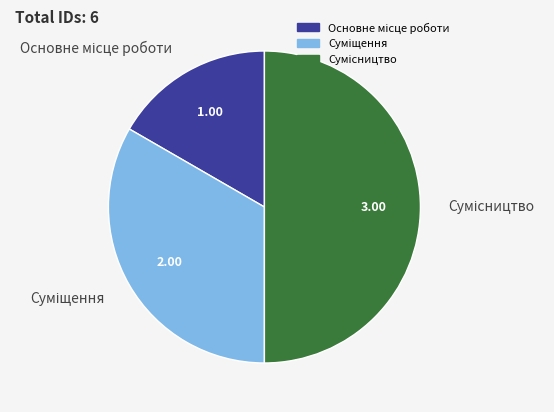

Rank the categories by value from lowest to highest.

Основне місце роботи, Суміщення, Сумісництво